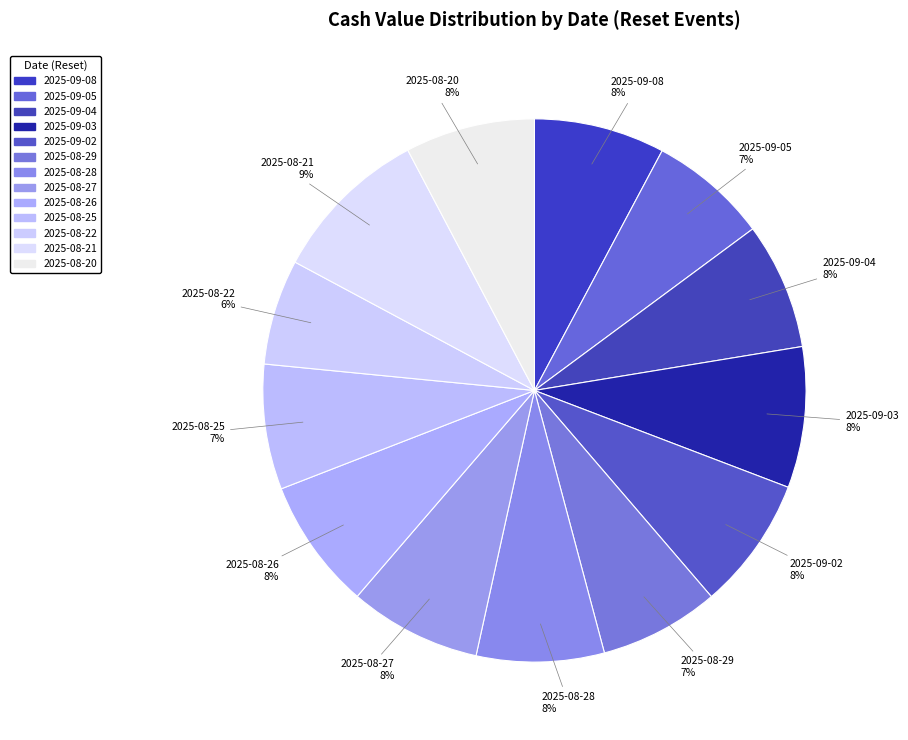

How many slices are in this pie chart?

13